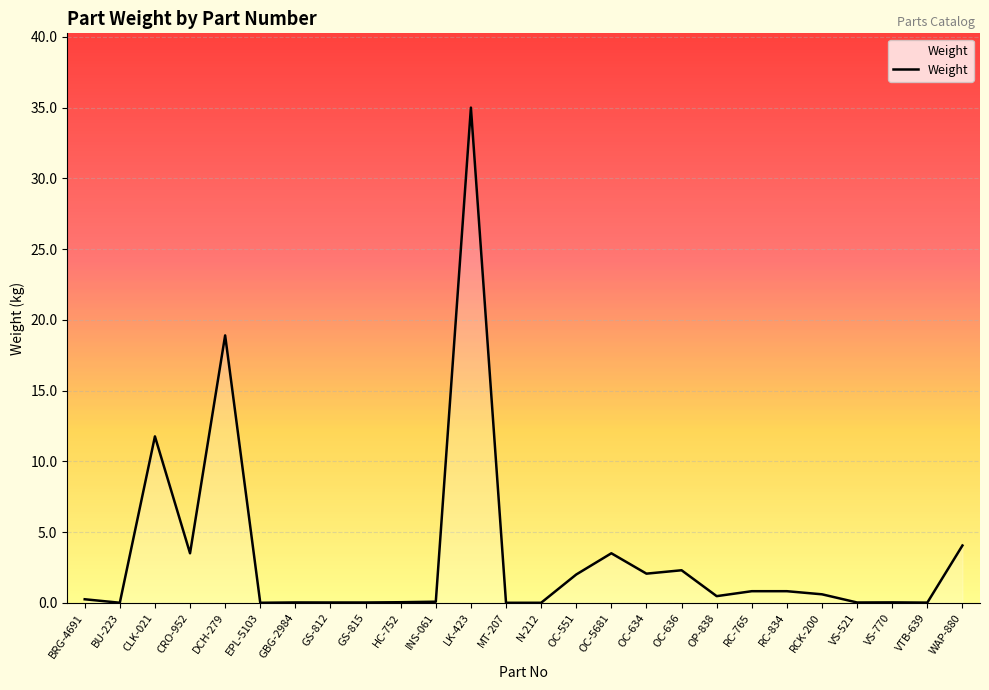

What is the maximum value shown in the chart?

35.0